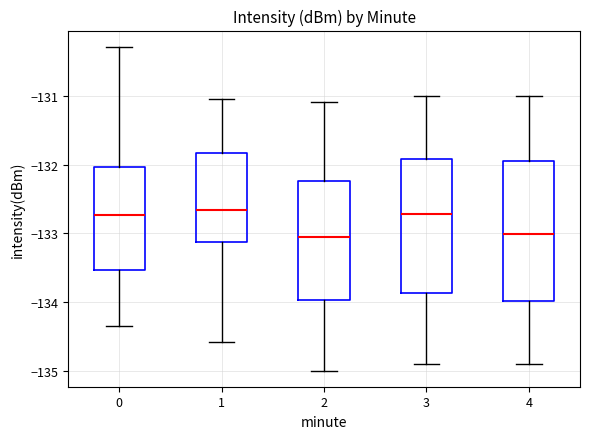

Reading left to right, read every box against the y-axis: the position of its median line, the range the box covers, and the ends of its whiskers. The values are not printed on the chart, so give them approximately, as read against the axis.

0: median -132.7, box -133.5 to -132.0, whiskers -134.3 to -130.3
1: median -132.7, box -133.1 to -131.8, whiskers -134.6 to -131.1
2: median -133.1, box -134.0 to -132.2, whiskers -135.0 to -131.1
3: median -132.7, box -133.9 to -131.9, whiskers -134.9 to -131.0
4: median -133.0, box -134.0 to -131.9, whiskers -134.9 to -131.0